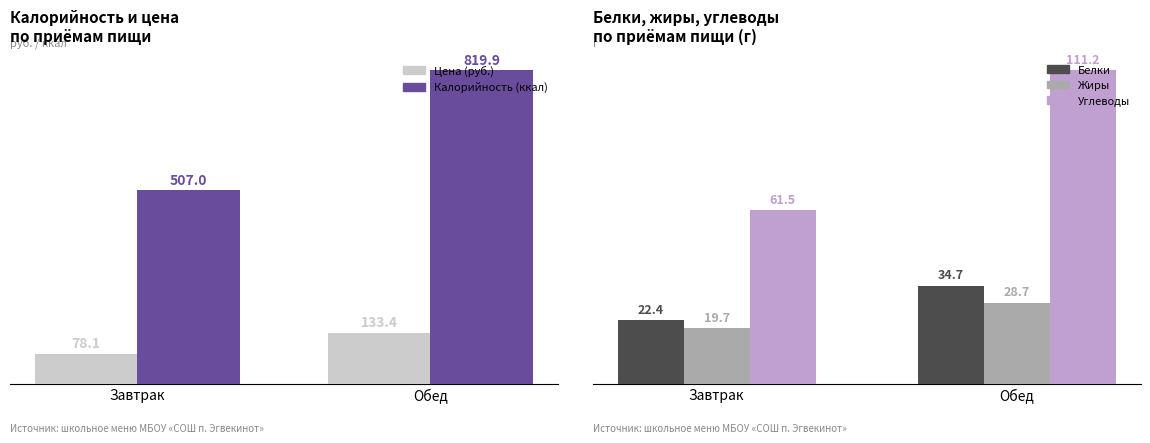

Which label corresponds to the smallest value in the chart?

Завтрак